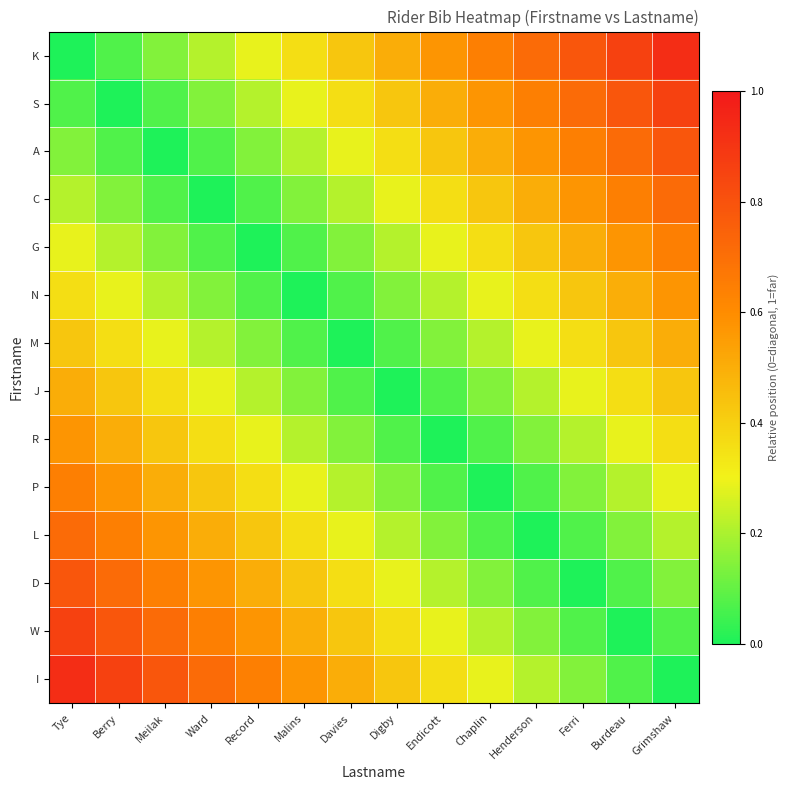

Reading right to left, extract all data points from this chart.

K: Grimshaw=0.9	Burdeau=0.9	Ferri=0.8	Henderson=0.7	Chaplin=0.6	Endicott=0.6	Digby=0.5	Davies=0.4	Malins=0.4	Record=0.3	Ward=0.2	Meilak=0.1	Berry=0.1	Tye=0.0
S: Grimshaw=0.9	Burdeau=0.8	Ferri=0.7	Henderson=0.6	Chaplin=0.6	Endicott=0.5	Digby=0.4	Davies=0.4	Malins=0.3	Record=0.2	Ward=0.1	Meilak=0.1	Berry=0.0	Tye=0.1
A: Grimshaw=0.8	Burdeau=0.7	Ferri=0.6	Henderson=0.6	Chaplin=0.5	Endicott=0.4	Digby=0.4	Davies=0.3	Malins=0.2	Record=0.1	Ward=0.1	Meilak=0.0	Berry=0.1	Tye=0.1
C: Grimshaw=0.7	Burdeau=0.6	Ferri=0.6	Henderson=0.5	Chaplin=0.4	Endicott=0.4	Digby=0.3	Davies=0.2	Malins=0.1	Record=0.1	Ward=0.0	Meilak=0.1	Berry=0.1	Tye=0.2
G: Grimshaw=0.6	Burdeau=0.6	Ferri=0.5	Henderson=0.4	Chaplin=0.4	Endicott=0.3	Digby=0.2	Davies=0.1	Malins=0.1	Record=0.0	Ward=0.1	Meilak=0.1	Berry=0.2	Tye=0.3
N: Grimshaw=0.6	Burdeau=0.5	Ferri=0.4	Henderson=0.4	Chaplin=0.3	Endicott=0.2	Digby=0.1	Davies=0.1	Malins=0.0	Record=0.1	Ward=0.1	Meilak=0.2	Berry=0.3	Tye=0.4
M: Grimshaw=0.5	Burdeau=0.4	Ferri=0.4	Henderson=0.3	Chaplin=0.2	Endicott=0.1	Digby=0.1	Davies=0.0	Malins=0.1	Record=0.1	Ward=0.2	Meilak=0.3	Berry=0.4	Tye=0.4
J: Grimshaw=0.4	Burdeau=0.4	Ferri=0.3	Henderson=0.2	Chaplin=0.1	Endicott=0.1	Digby=0.0	Davies=0.1	Malins=0.1	Record=0.2	Ward=0.3	Meilak=0.4	Berry=0.4	Tye=0.5
R: Grimshaw=0.4	Burdeau=0.3	Ferri=0.2	Henderson=0.1	Chaplin=0.1	Endicott=0.0	Digby=0.1	Davies=0.1	Malins=0.2	Record=0.3	Ward=0.4	Meilak=0.4	Berry=0.5	Tye=0.6
P: Grimshaw=0.3	Burdeau=0.2	Ferri=0.1	Henderson=0.1	Chaplin=0.0	Endicott=0.1	Digby=0.1	Davies=0.2	Malins=0.3	Record=0.4	Ward=0.4	Meilak=0.5	Berry=0.6	Tye=0.6
L: Grimshaw=0.2	Burdeau=0.1	Ferri=0.1	Henderson=0.0	Chaplin=0.1	Endicott=0.1	Digby=0.2	Davies=0.3	Malins=0.4	Record=0.4	Ward=0.5	Meilak=0.6	Berry=0.6	Tye=0.7
D: Grimshaw=0.1	Burdeau=0.1	Ferri=0.0	Henderson=0.1	Chaplin=0.1	Endicott=0.2	Digby=0.3	Davies=0.4	Malins=0.4	Record=0.5	Ward=0.6	Meilak=0.6	Berry=0.7	Tye=0.8
W: Grimshaw=0.1	Burdeau=0.0	Ferri=0.1	Henderson=0.1	Chaplin=0.2	Endicott=0.3	Digby=0.4	Davies=0.4	Malins=0.5	Record=0.6	Ward=0.6	Meilak=0.7	Berry=0.8	Tye=0.9
I: Grimshaw=0.0	Burdeau=0.1	Ferri=0.1	Henderson=0.2	Chaplin=0.3	Endicott=0.4	Digby=0.4	Davies=0.5	Malins=0.6	Record=0.6	Ward=0.7	Meilak=0.8	Berry=0.9	Tye=0.9